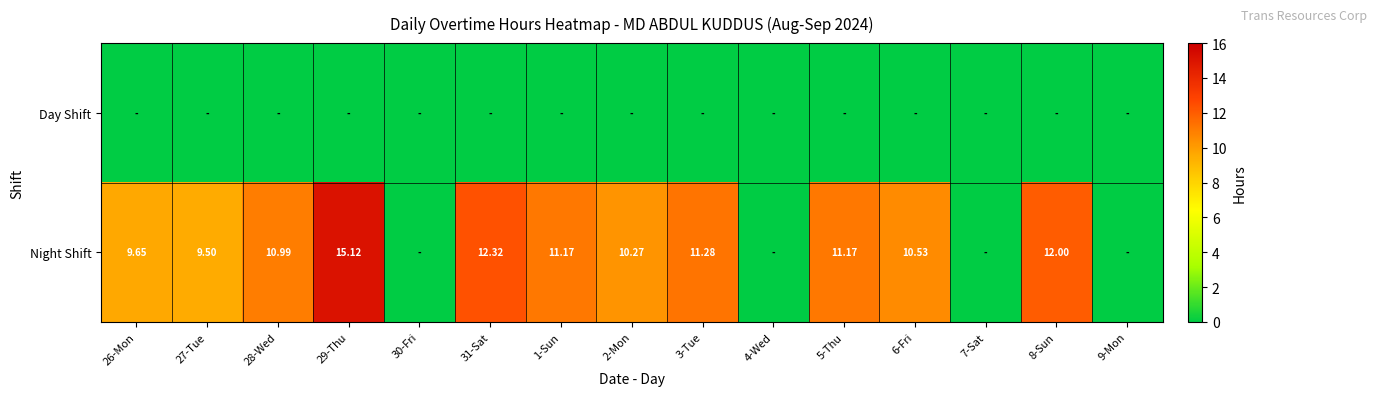

Between 4-Wed and 6-Fri, which is larger?

4-Wed